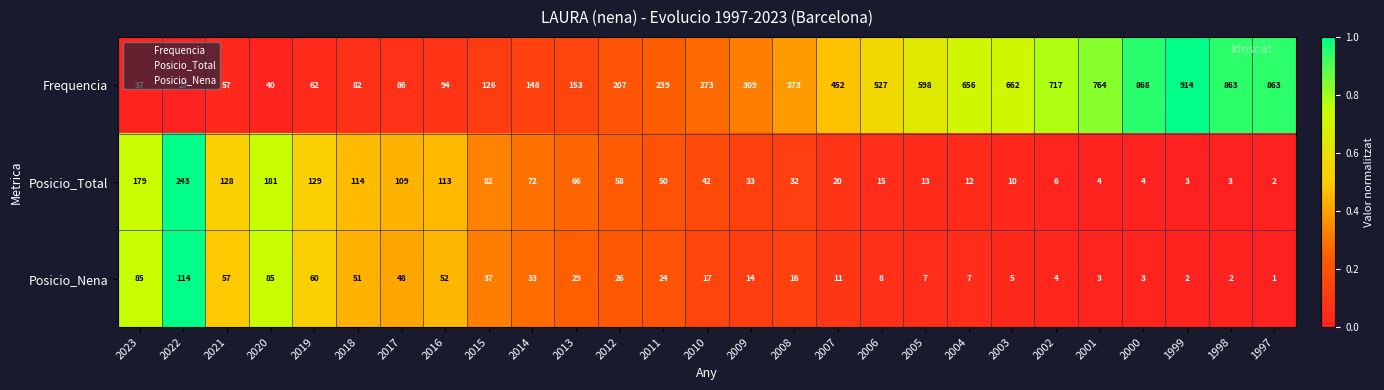

What value does the Posicio_Nena series have at 2015, to the nearest 5?

35